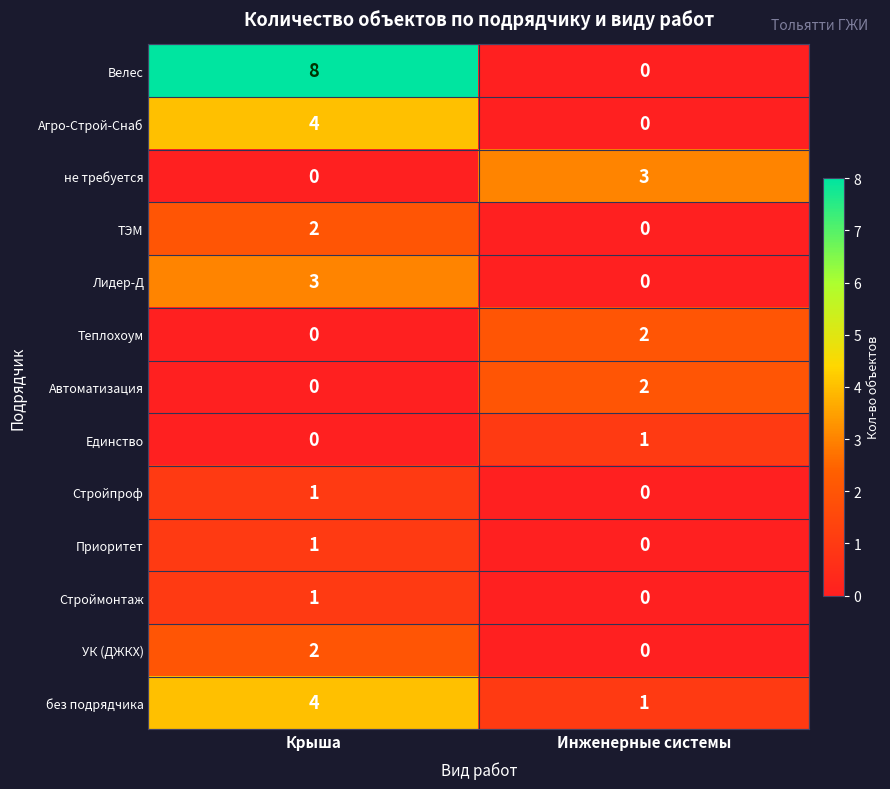

How many positive values does the Приоритет series have?

1